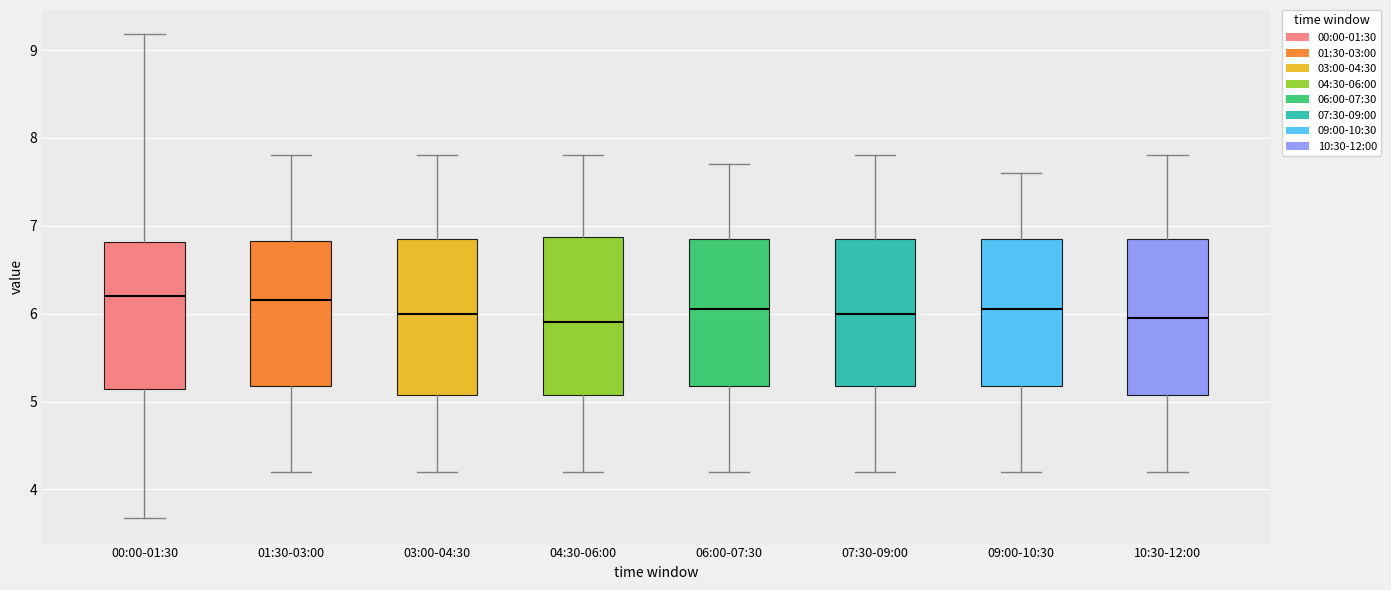

Reading left to right, read every box against the y-axis: the position of its median line, the range the box covers, and the ends of its whiskers. The values are not printed on the chart, so give them approximately, as read against the axis.

00:00-01:30: median 6.2, box 5.1 to 6.8, whiskers 3.7 to 9.2
01:30-03:00: median 6.2, box 5.2 to 6.8, whiskers 4.2 to 7.8
03:00-04:30: median 6.0, box 5.1 to 6.9, whiskers 4.2 to 7.8
04:30-06:00: median 5.9, box 5.1 to 6.9, whiskers 4.2 to 7.8
06:00-07:30: median 6.1, box 5.2 to 6.9, whiskers 4.2 to 7.7
07:30-09:00: median 6.0, box 5.2 to 6.9, whiskers 4.2 to 7.8
09:00-10:30: median 6.1, box 5.2 to 6.9, whiskers 4.2 to 7.6
10:30-12:00: median 6.0, box 5.1 to 6.9, whiskers 4.2 to 7.8